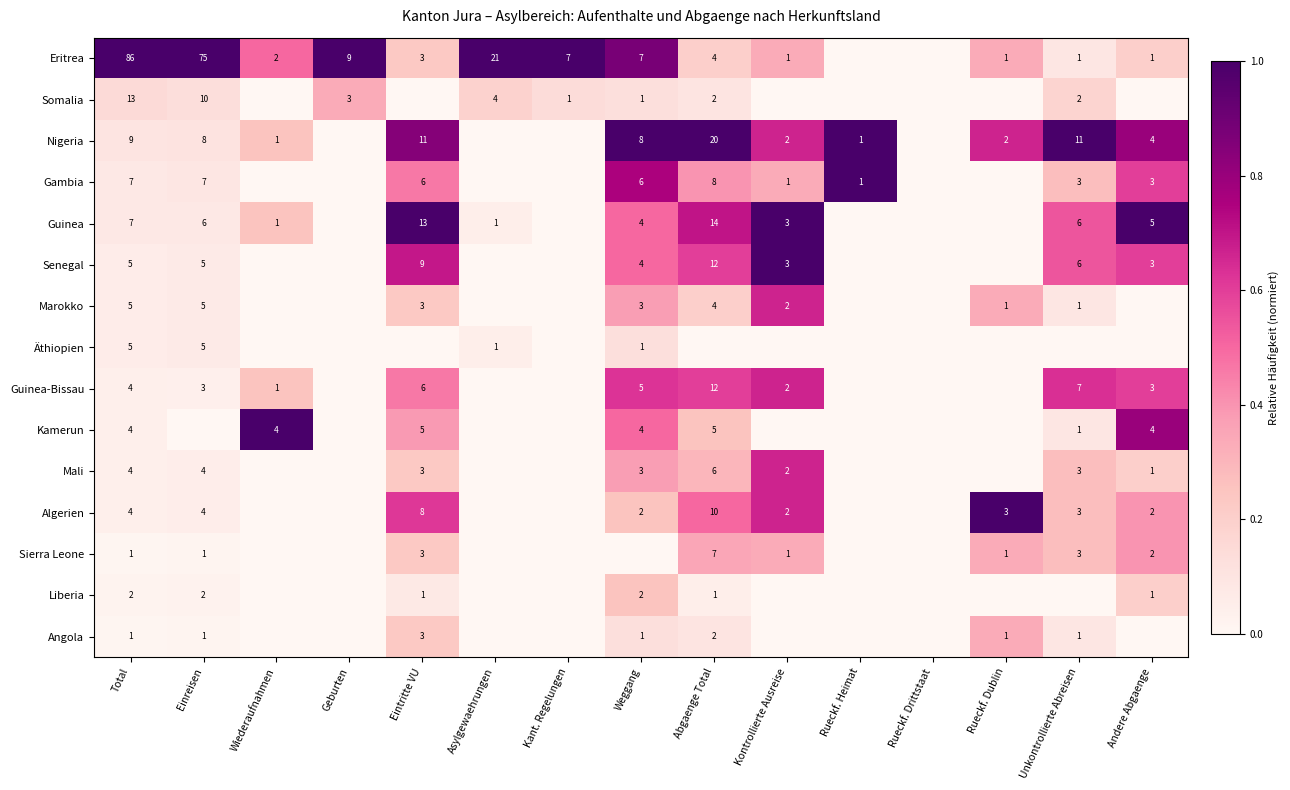

The value of Algerien at Andere Abgaenge is 1. True or false?

False